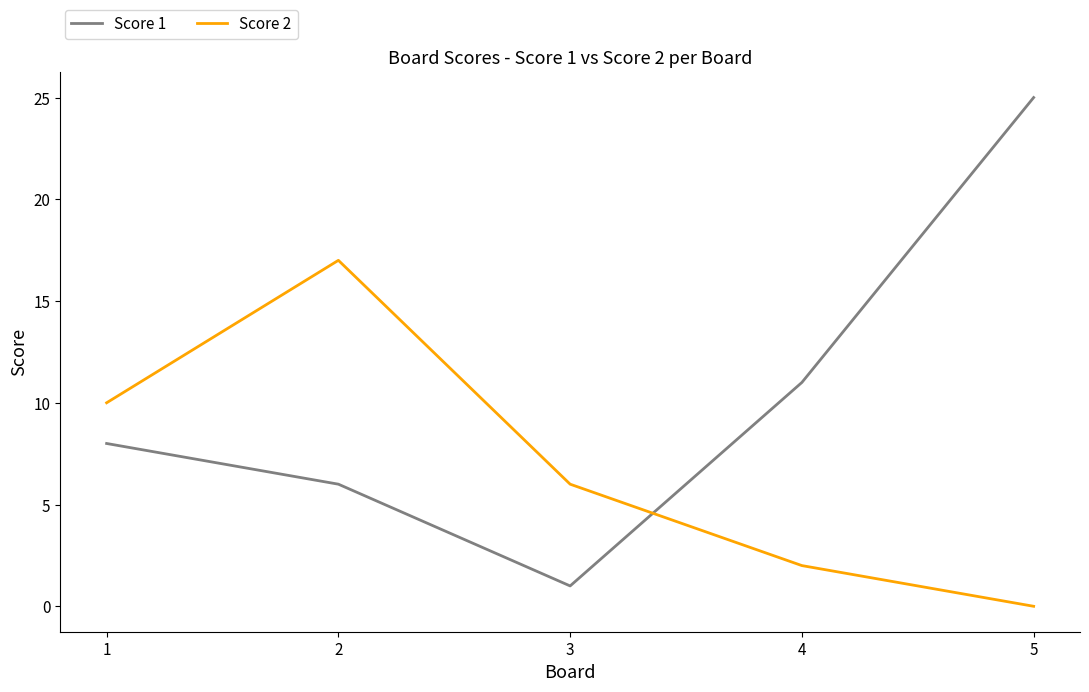

True or false: Score 2 has a value of 29 at 2.

False